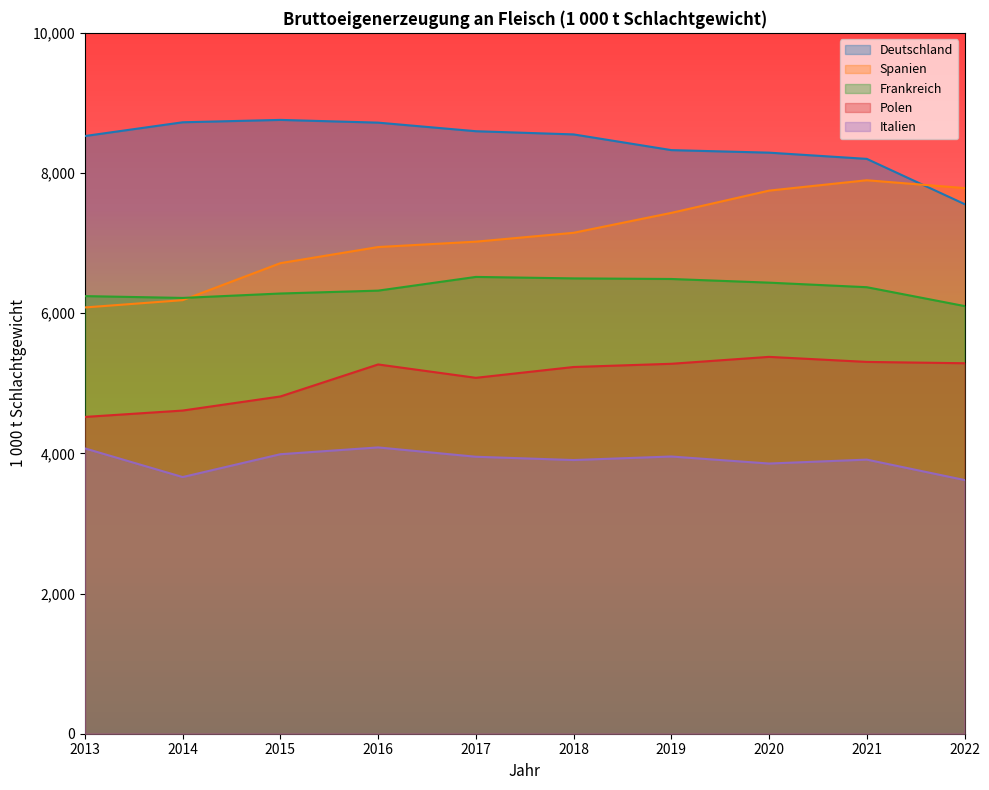

True or false: Polen and Frankreich cross at least once.

False